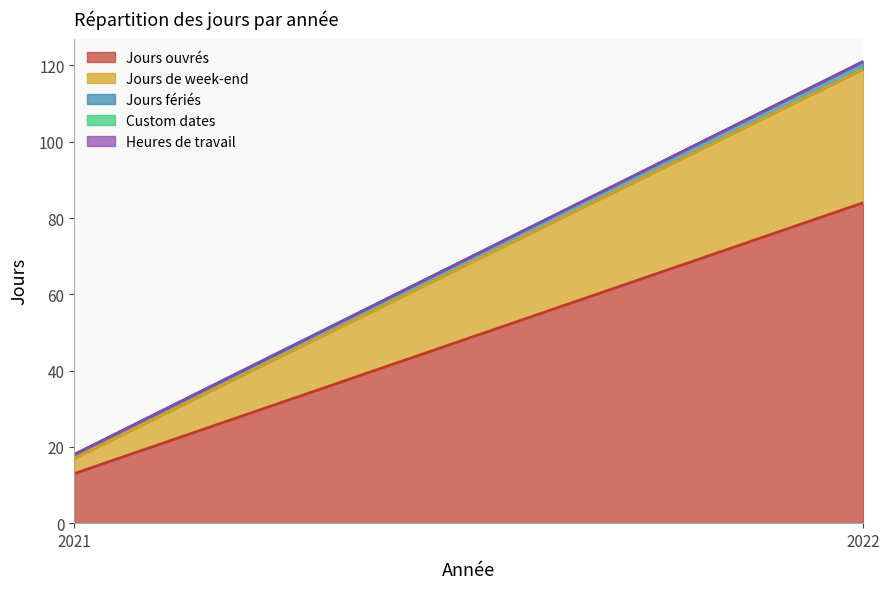

The Jours fériés series shows 1 at 2021. True or false?

True